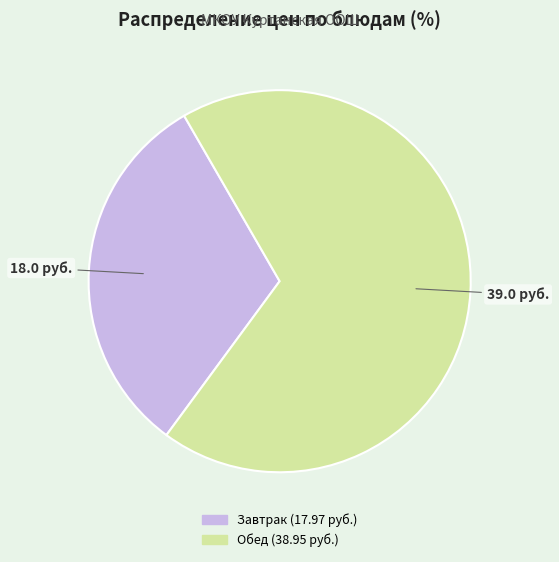

Is there any slice that represents more than half of the pie?

Yes